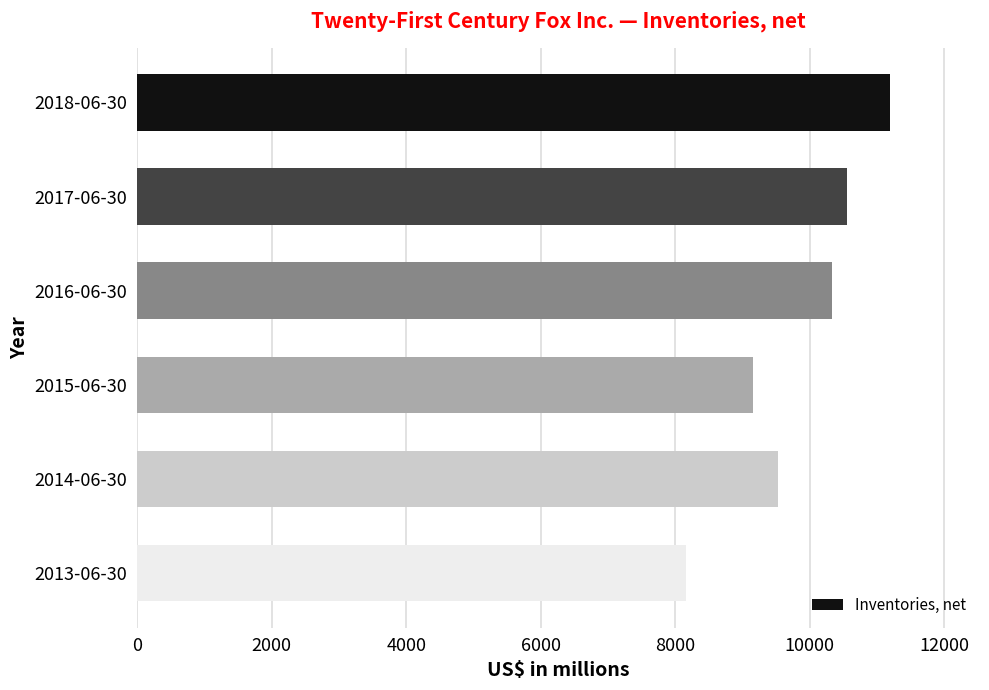

Rank the categories by value from lowest to highest.

2013-06-30, 2015-06-30, 2014-06-30, 2016-06-30, 2017-06-30, 2018-06-30